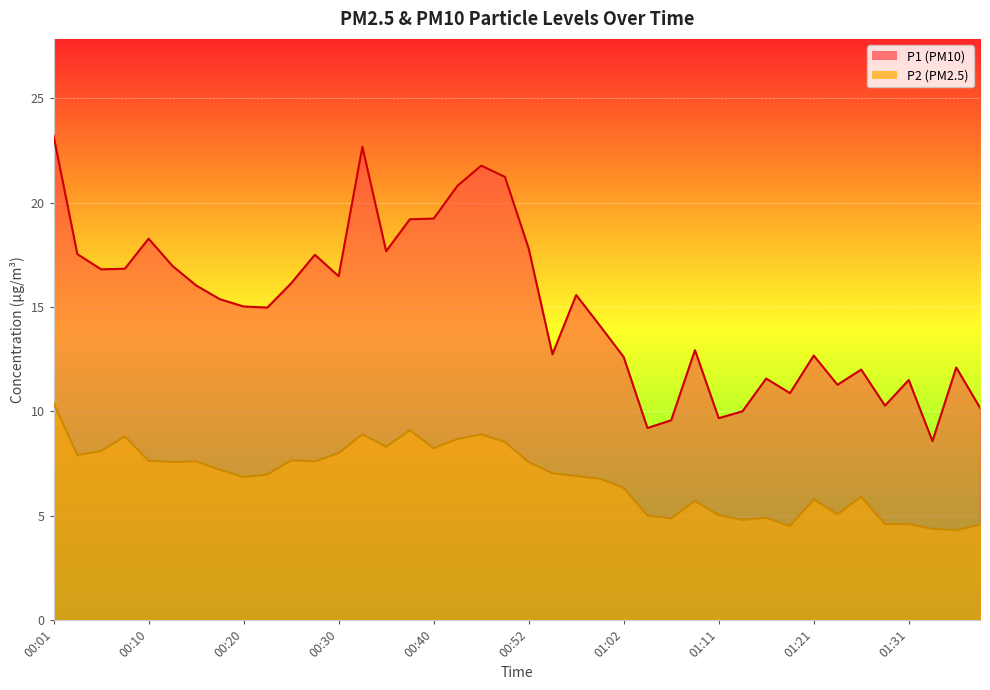

What position from the left is 01:36?

39